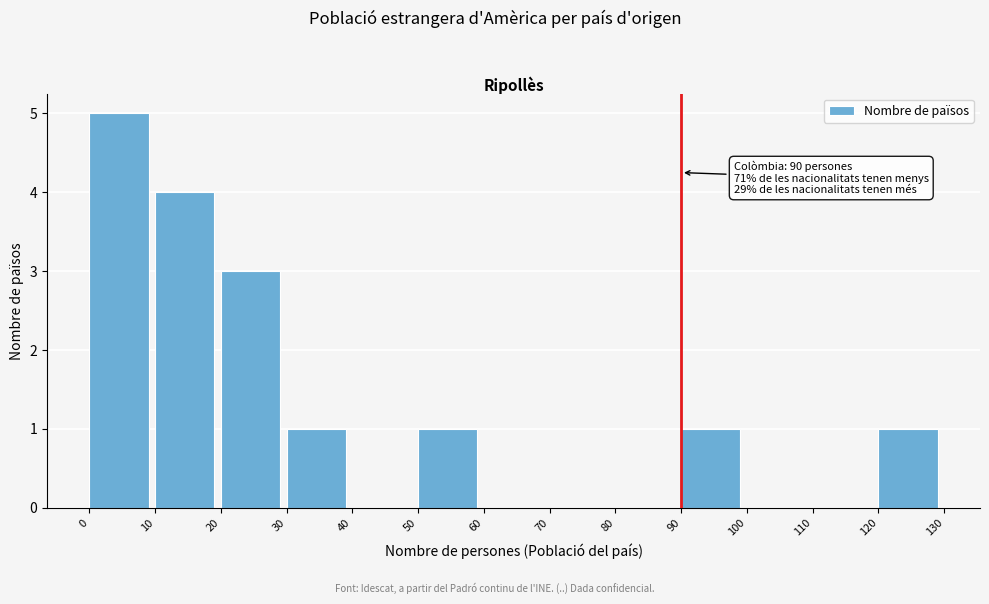

Which range on the x-axis has the tallest bar?

0 to 10